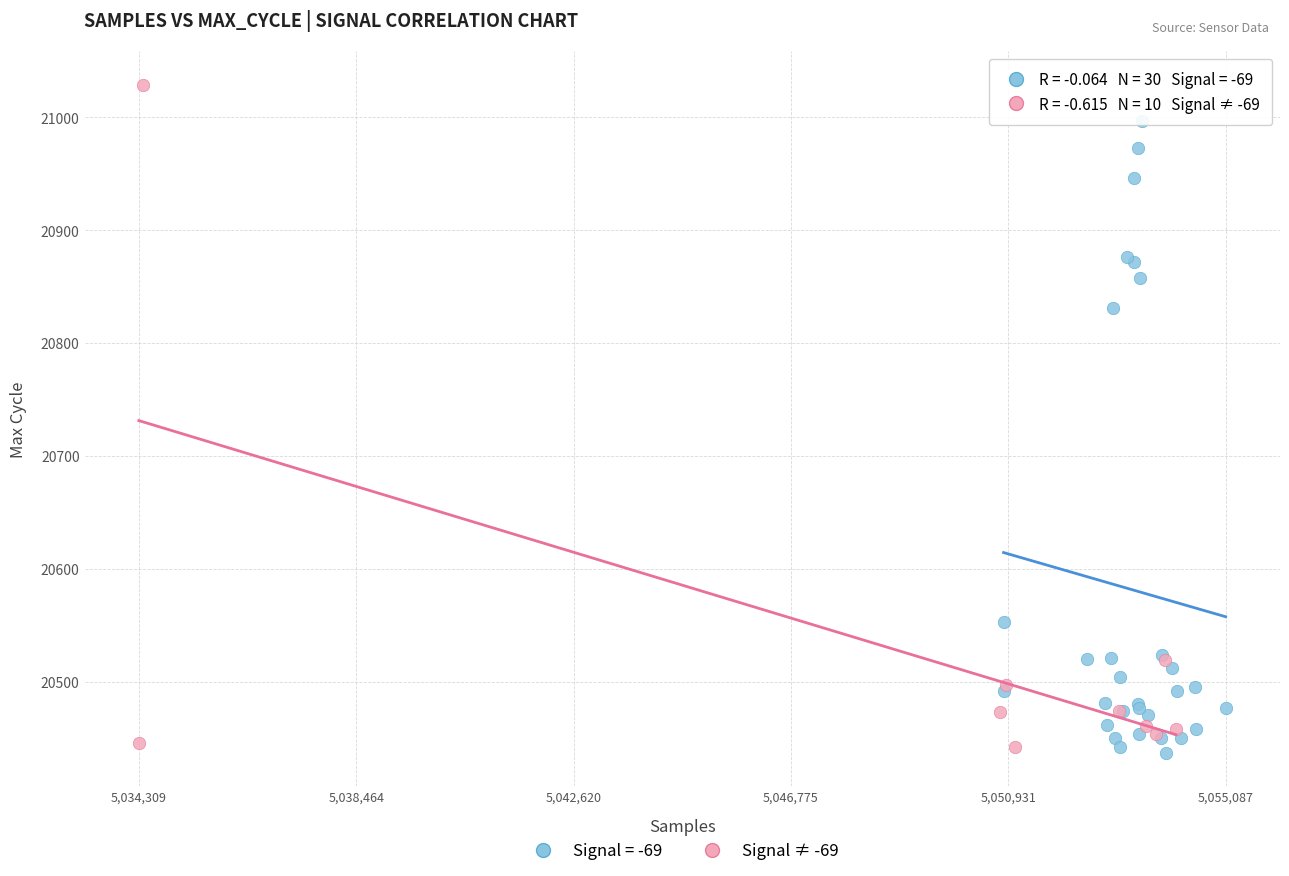

Which series reaches the maximum Y coordinate?

Signal ≠ -69